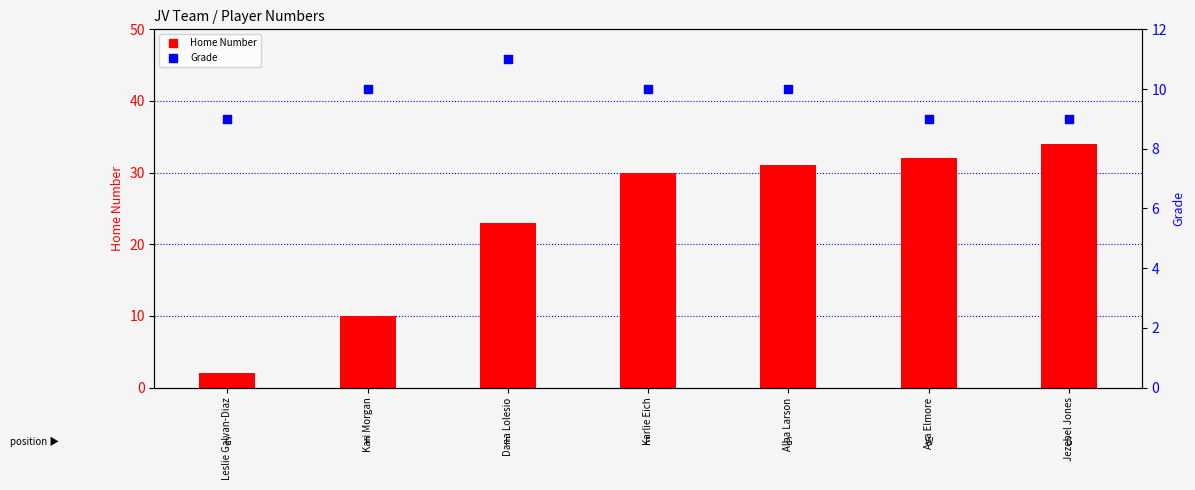

What are all the series names shown in the legend?

Home Number, Grade